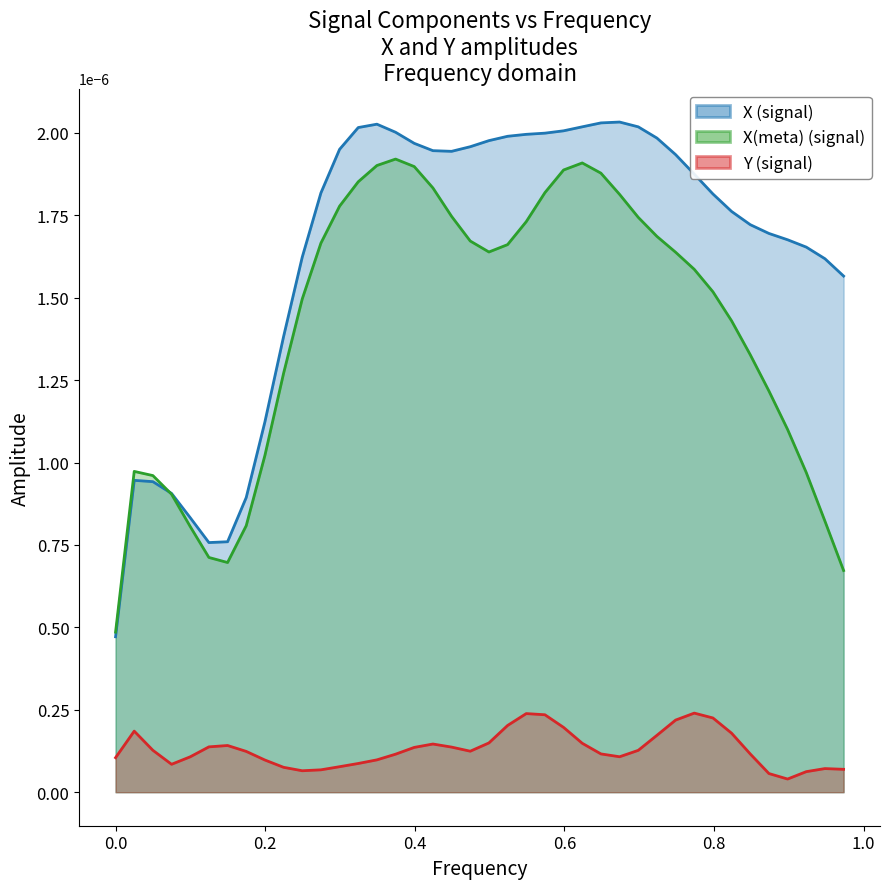

Count the X (signal) values in the range 0 to 1.

40